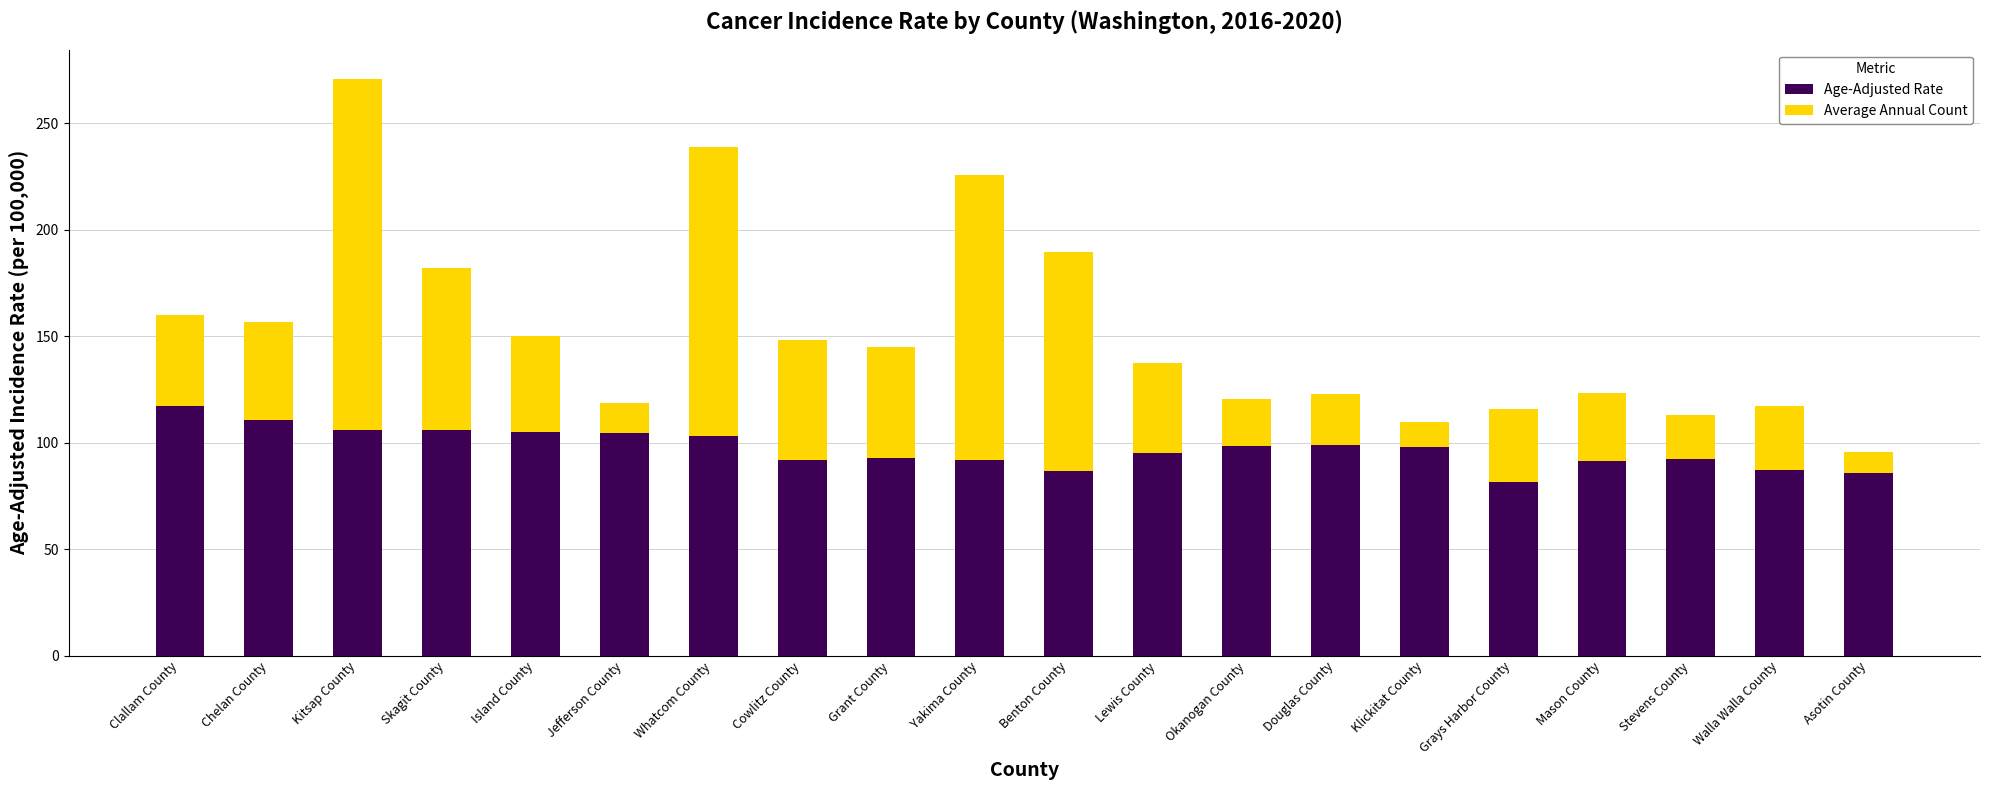

How many data points in Age-Adjusted Rate are less than 97?

10